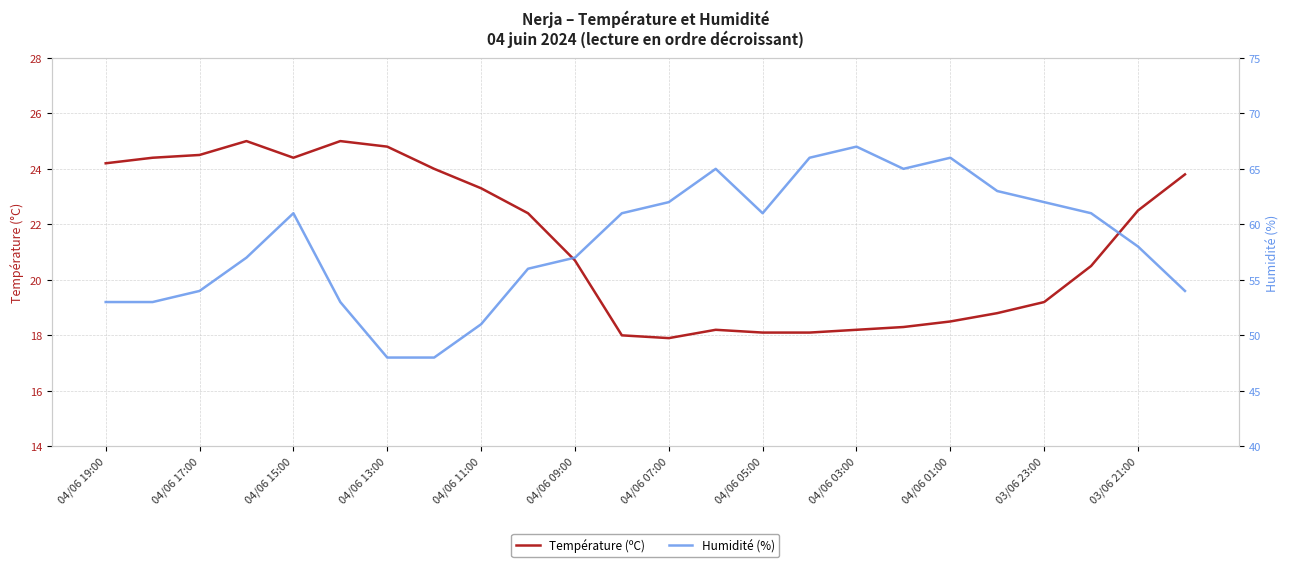

What is the smallest value displayed?

17.9